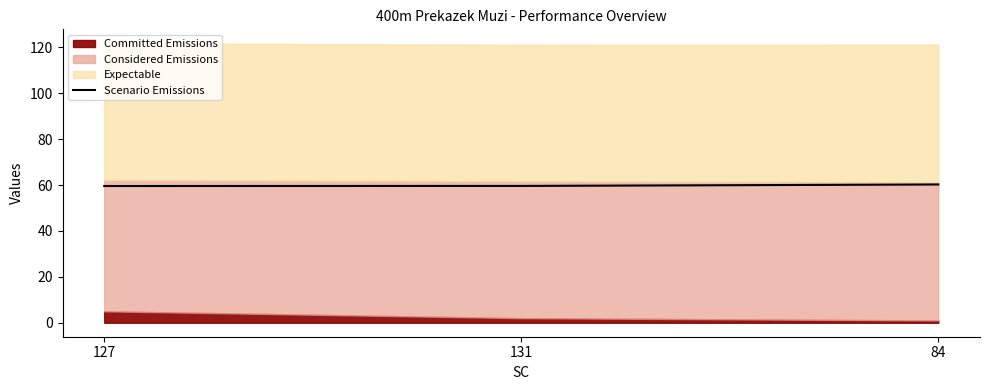

Is it true that Scenario Emissions equals 27.8 at 127?

False